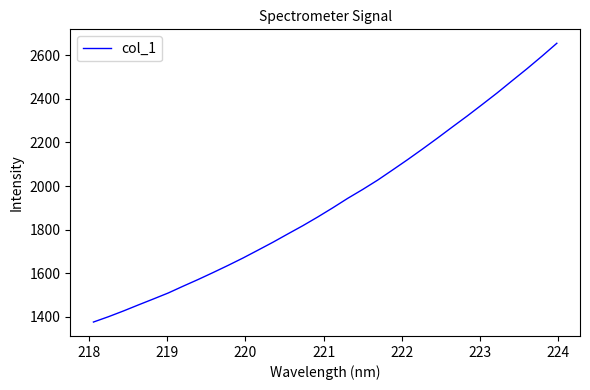

What is the maximum value shown in the chart?

2653.9